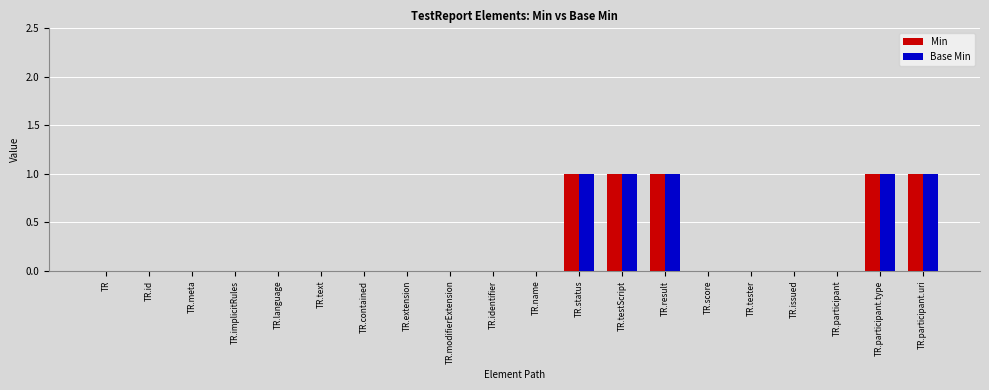

What is the sum of all Min values?

5